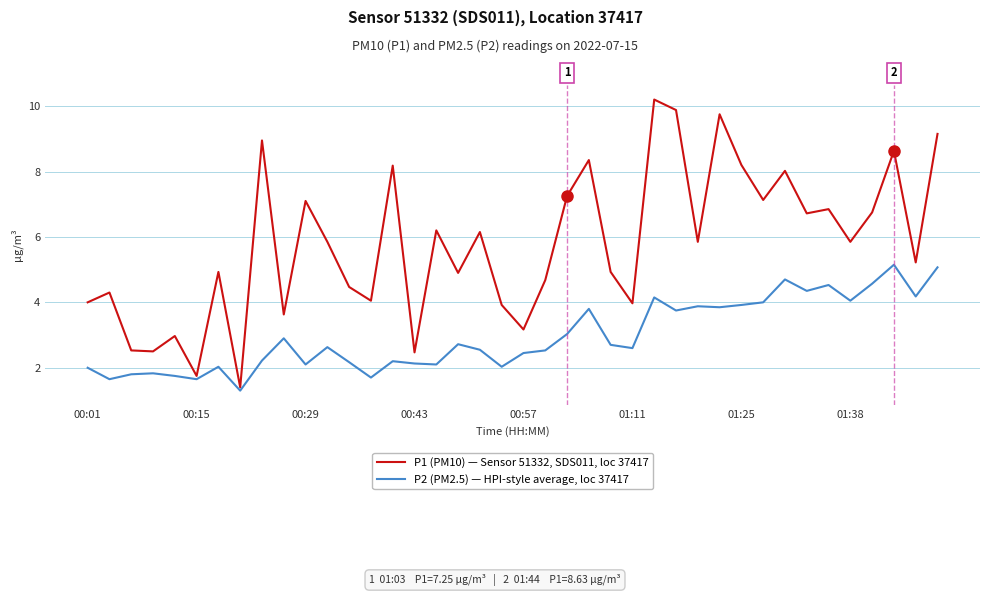

True or false: P2 (PM2.5) — HPI-style average, loc 37417 and P1 (PM10) — Sensor 51332, SDS011, loc 37417 intersect in this chart.

False